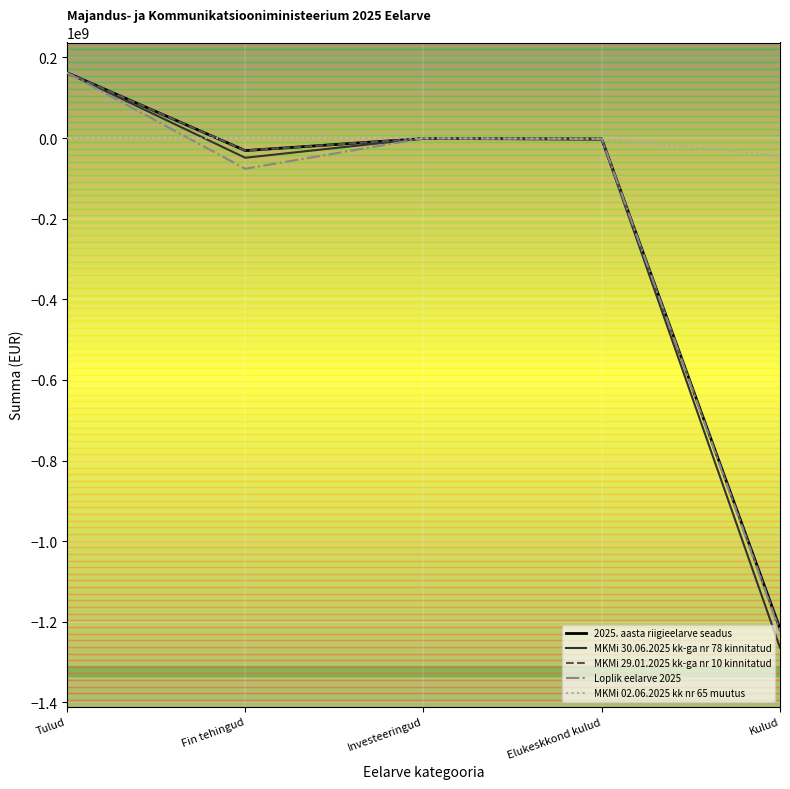

Count the number of data series in this chart.

5